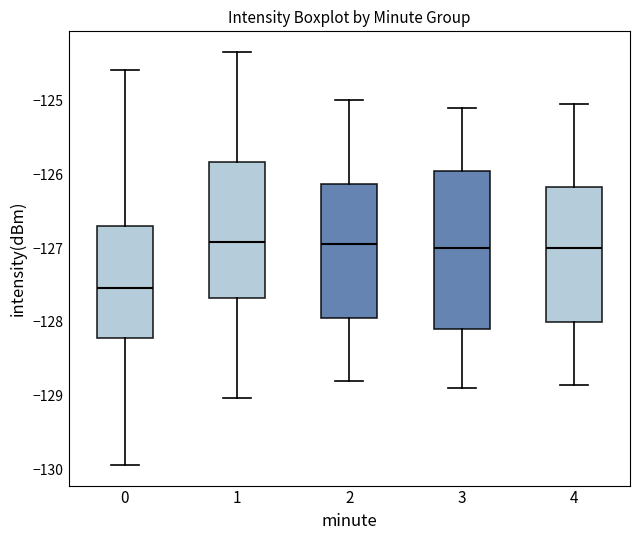

Which box is the tallest, from its lower edge to its upper edge?

3